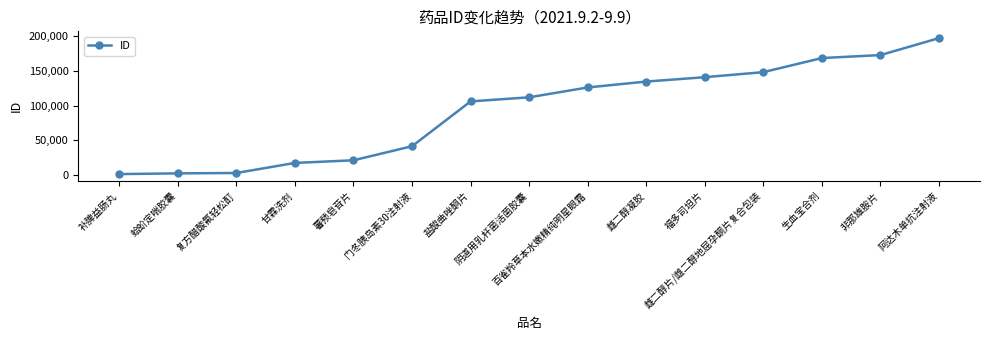

What is the greatest value displayed?

197490